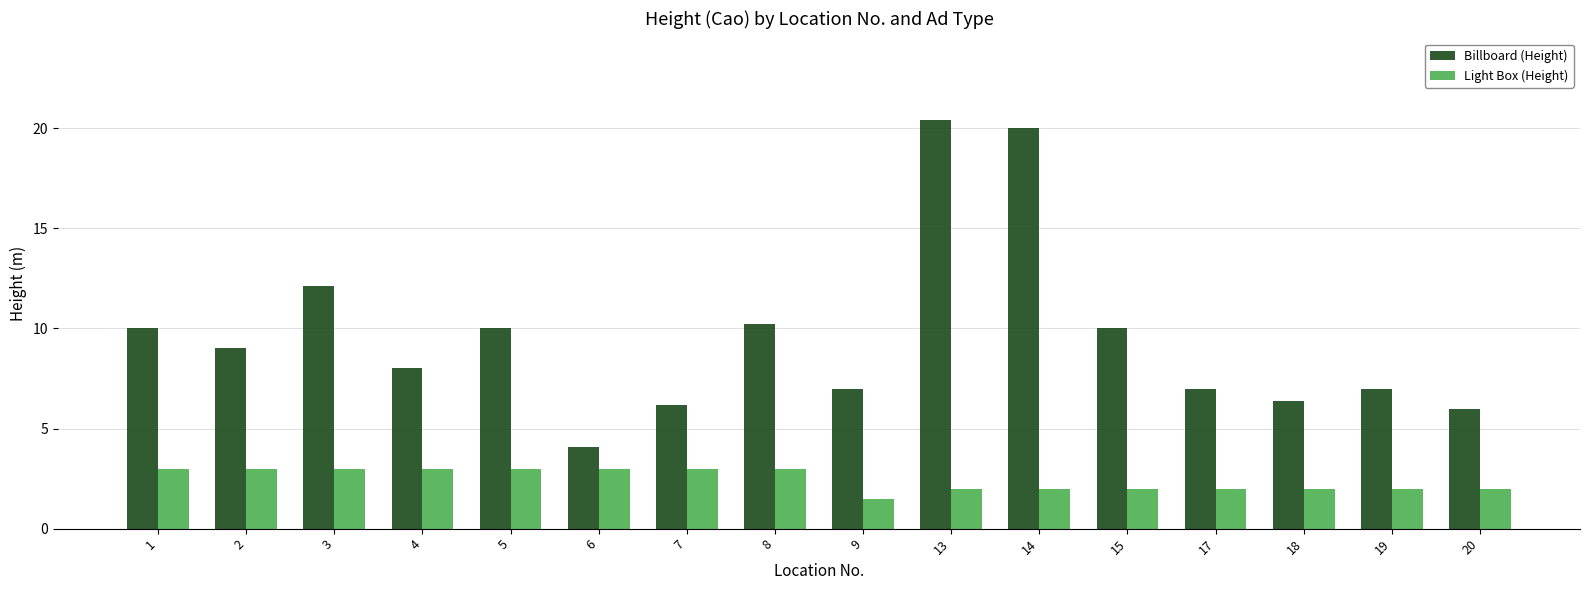

The value of Light Box (Height) at 7 is 3.0. True or false?

True